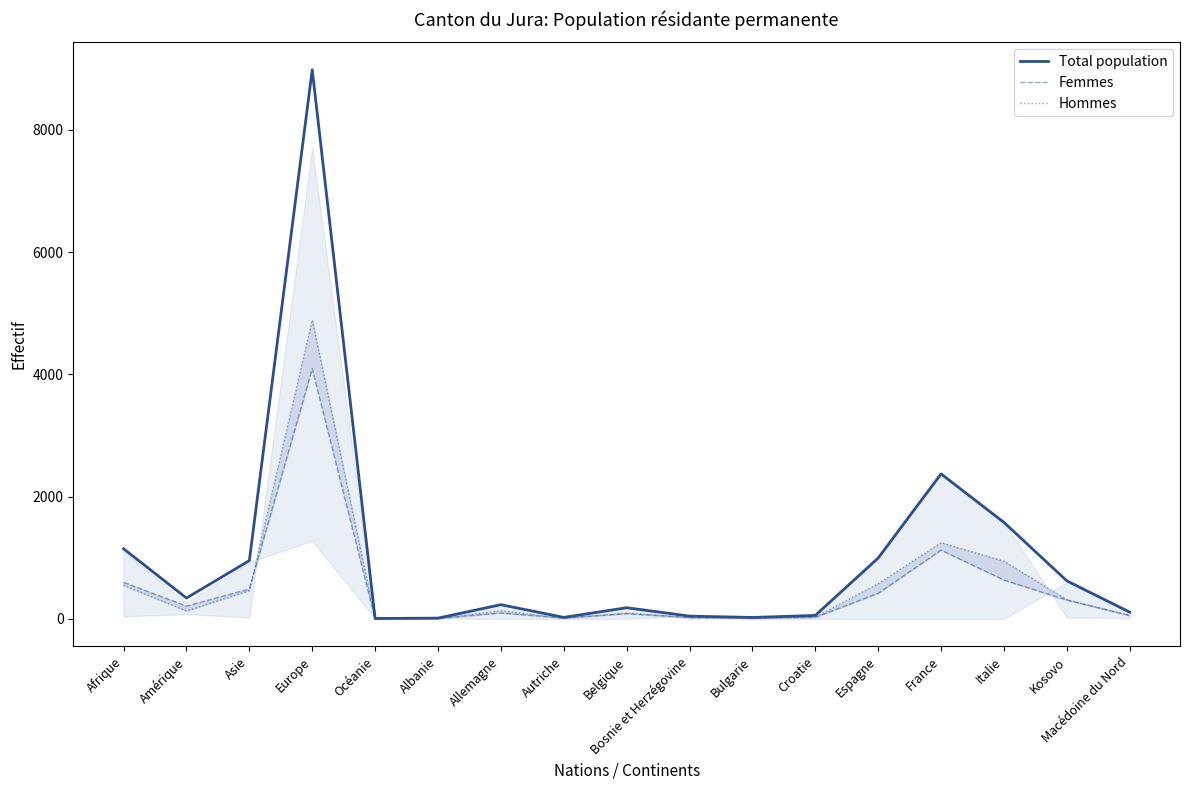

Reading left to right, list all the values displayed in this chart.

Total population: Afrique=1147	Amérique=341	Asie=954	Europe=8982	Océanie=7	Albanie=13	Allemagne=233	Autriche=25	Belgique=183	Bosnie et Herzégovine=46	Bulgarie=24	Croatie=57	Espagne=996	France=2372	Italie=1579	Kosovo=623	Macédoine du Nord=111
Femmes: Afrique=598	Amérique=210	Asie=490	Europe=4094	Océanie=1	Albanie=8	Allemagne=97	Autriche=14	Belgique=86	Bosnie et Herzégovine=23	Bulgarie=17	Croatie=26	Espagne=419	France=1125	Italie=636	Kosovo=308	Macédoine du Nord=58
Hommes: Afrique=549	Amérique=131	Asie=464	Europe=4888	Océanie=6	Albanie=5	Allemagne=136	Autriche=11	Belgique=97	Bosnie et Herzégovine=23	Bulgarie=7	Croatie=31	Espagne=577	France=1247	Italie=943	Kosovo=315	Macédoine du Nord=53